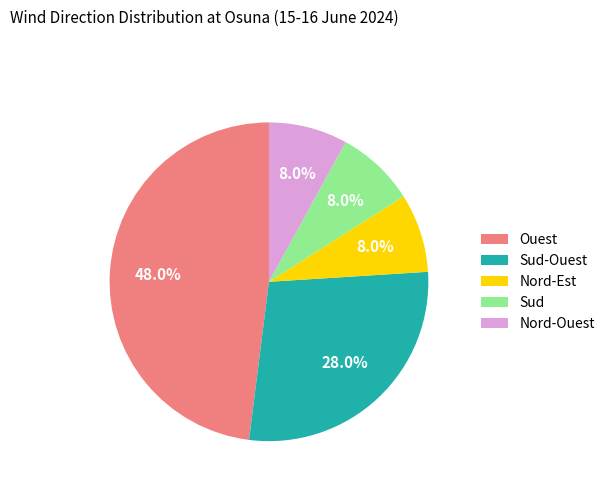

How many slices are in this pie chart?

5